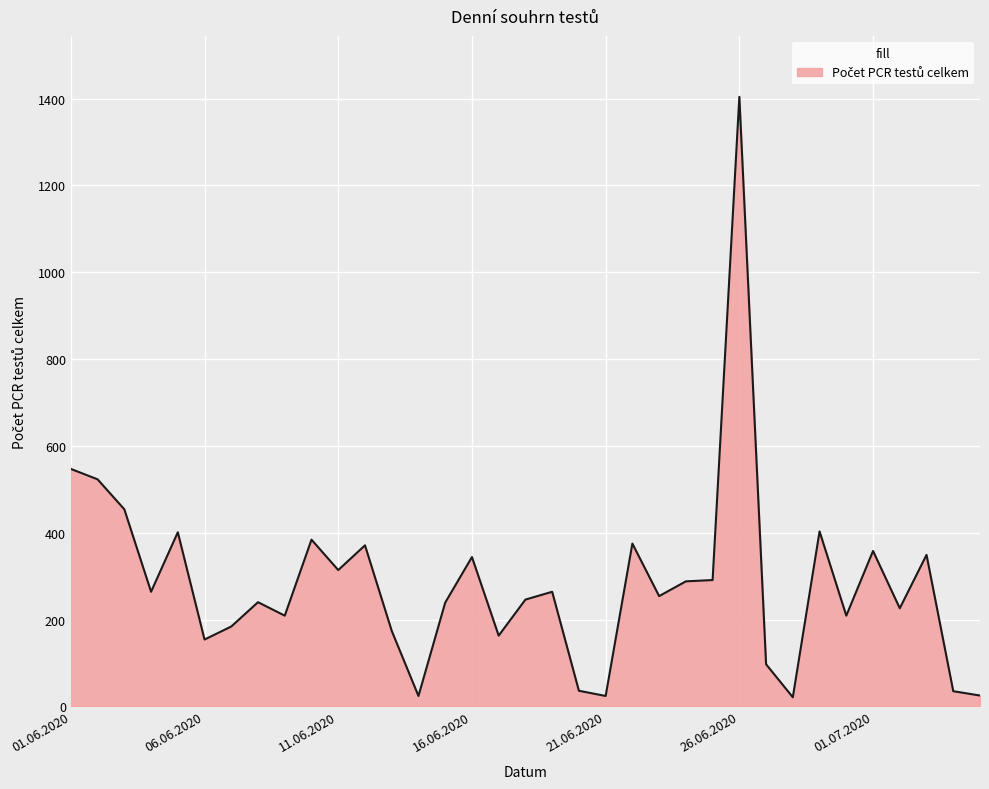

What is the maximum value shown in the chart?

1404